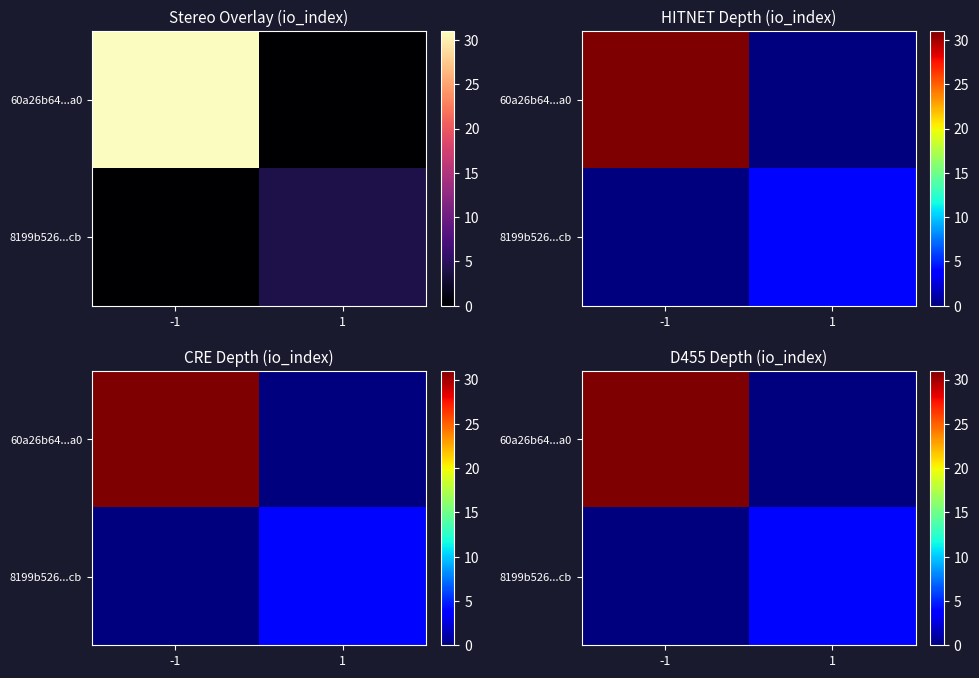

At which category is the sum across all series the highest?

-1